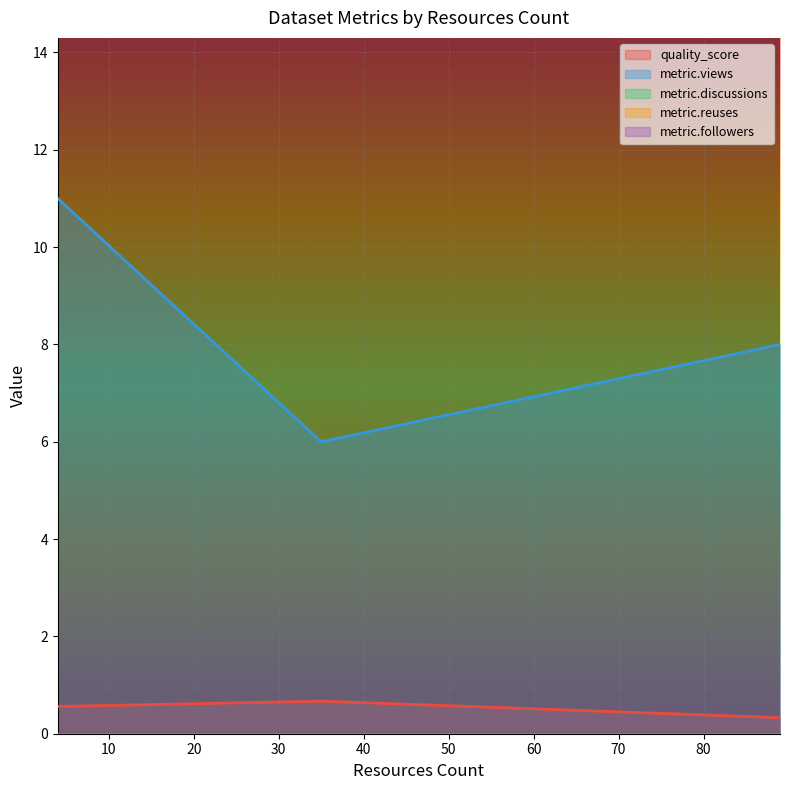

Which has a higher value, 4 or 35?

35